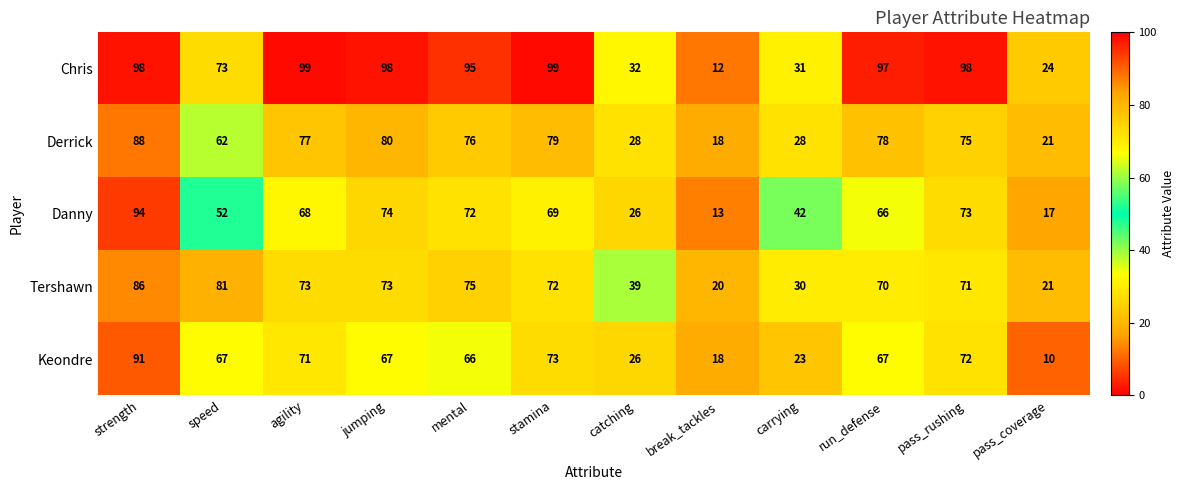

True or false: Keondre has a value of 73 at stamina.

True